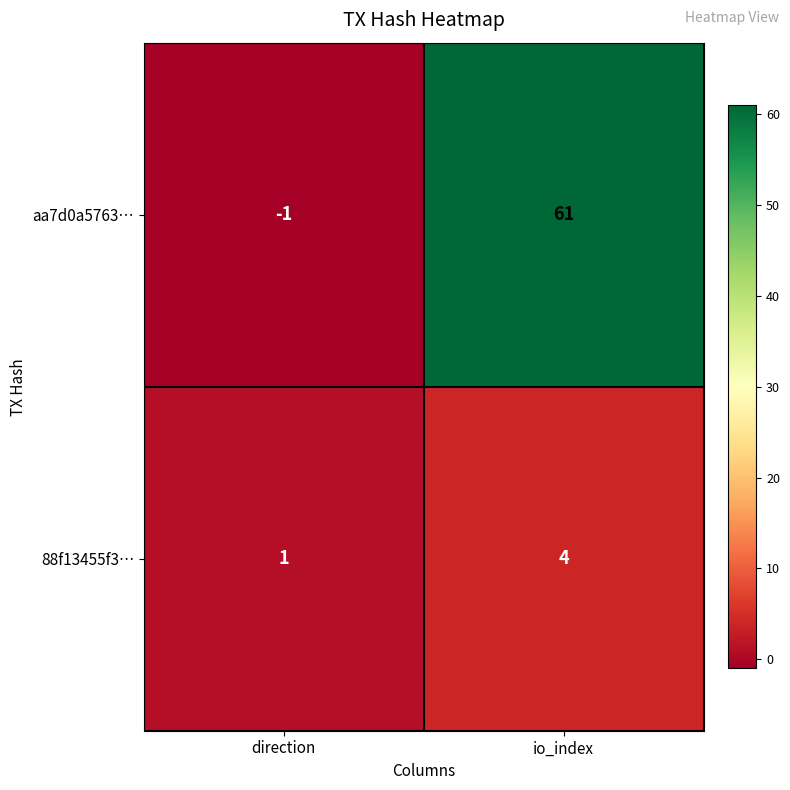

What is the difference between the maximum and minimum values in the aa7d0a5763… series?

62